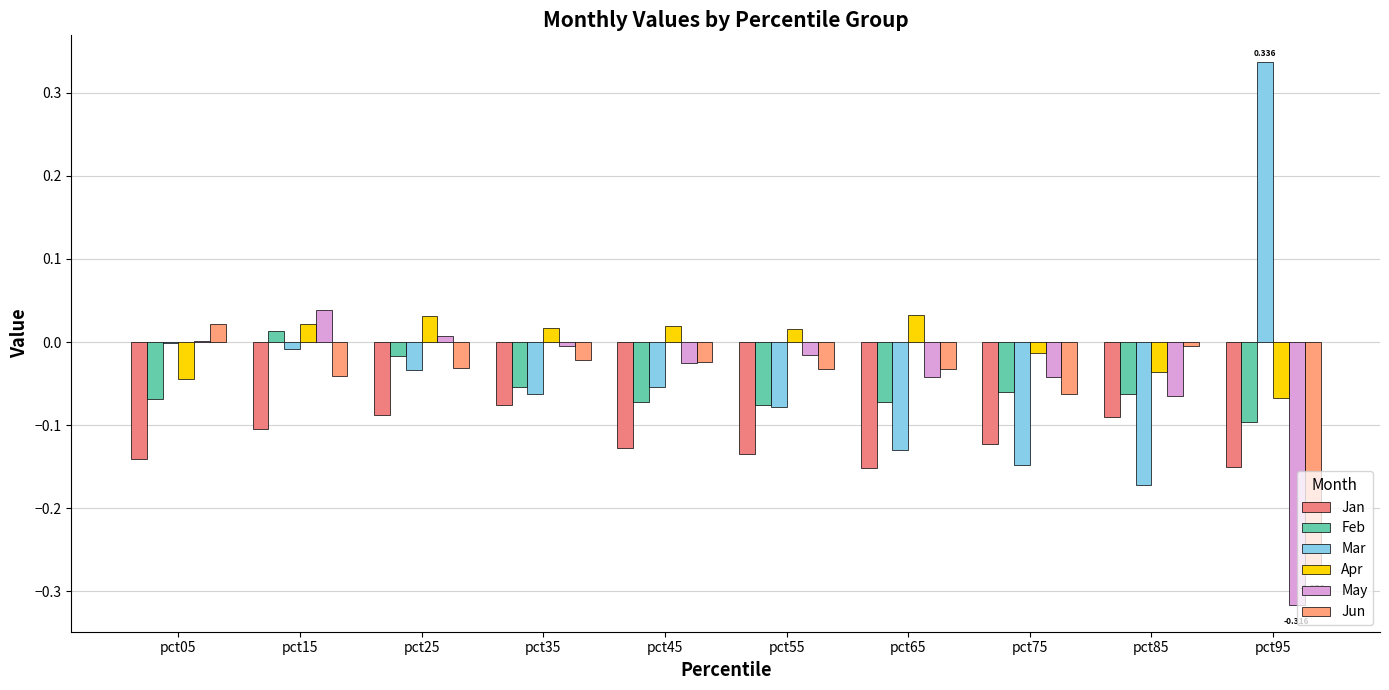

How many series are shown in this chart?

6